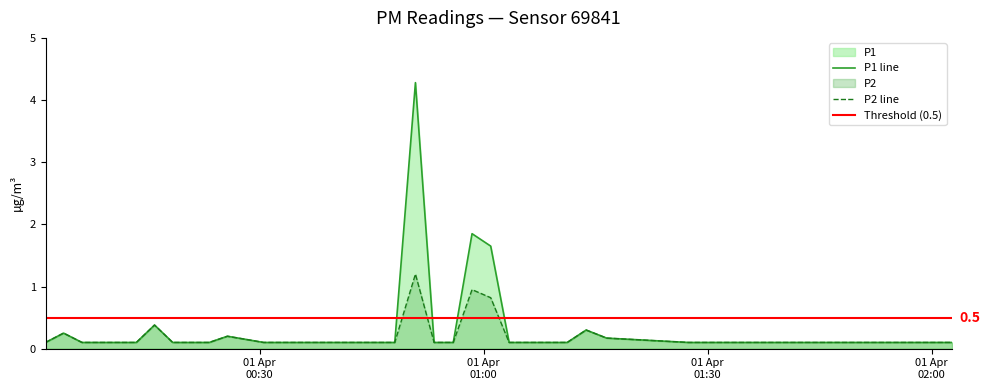

Reading left to right, extract all data points from this chart.

P1: 0.1	0.2	0.1	0.1	0.1	0.1	0.4	0.1	0.1	0.1	0.2	0.1	0.1	0.1	0.1	0.1	0.1	0.1	0.1	4.3	0.1	0.1	1.9	1.6	0.1	0.1	0.3	0.2	0.1	0.1	0.1	0.1	0.1	0.1	0.1	0.1	0.1	0.1	0.1	0.1
P2: 0.1	0.2	0.1	0.1	0.1	0.1	0.4	0.1	0.1	0.1	0.2	0.1	0.1	0.1	0.1	0.1	0.1	0.1	0.1	1.2	0.1	0.1	0.9	0.8	0.1	0.1	0.3	0.2	0.1	0.1	0.1	0.1	0.1	0.1	0.1	0.1	0.1	0.1	0.1	0.1